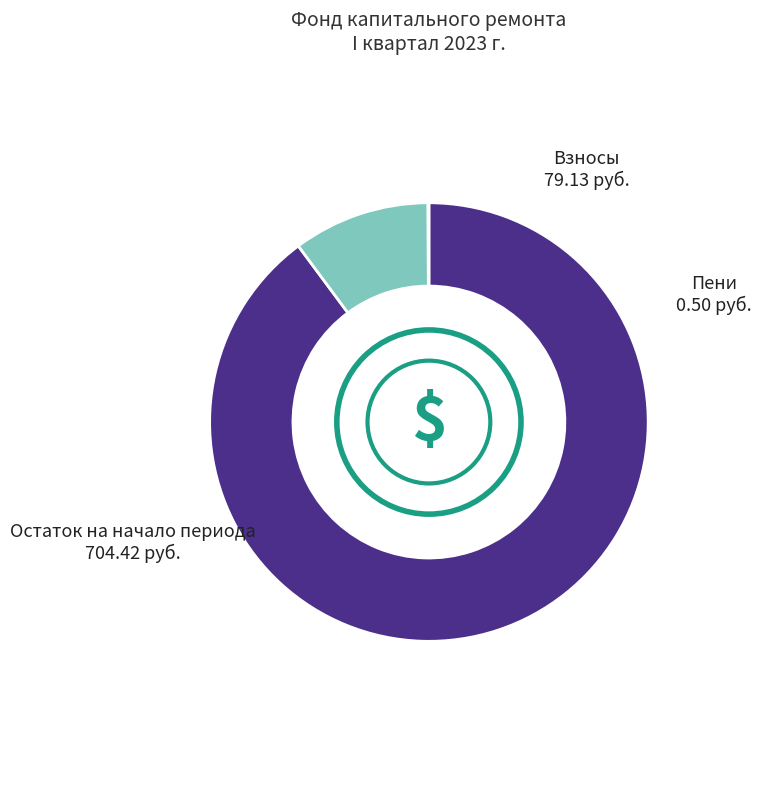

What is the majority slice?

Остаток на начало периода